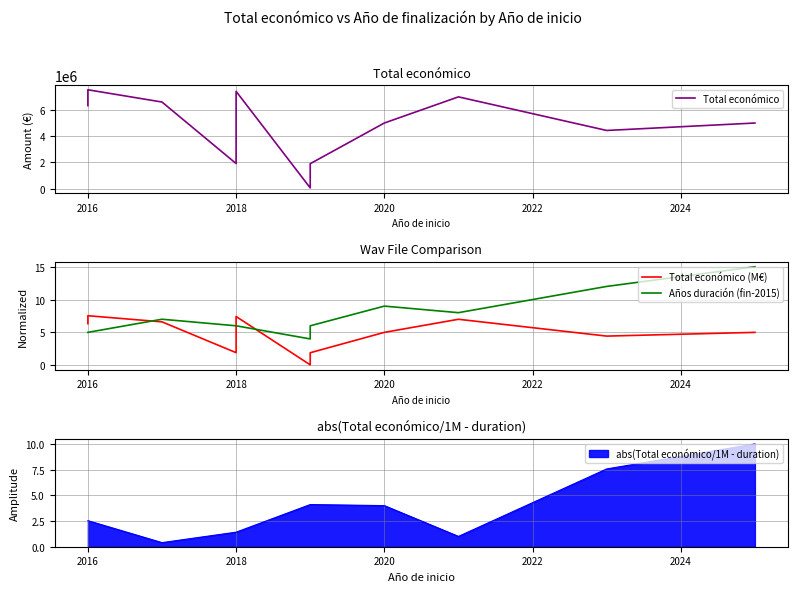

What is the value of the Total económico point at the 8th from the left?

4999972.0